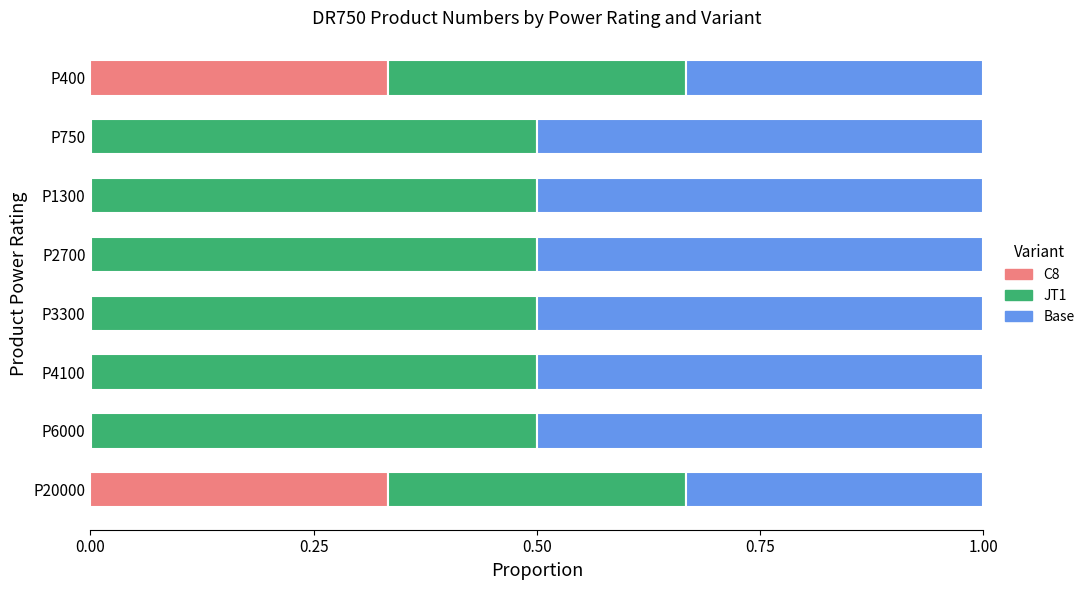

What is the sum of all C8 values?

0.7